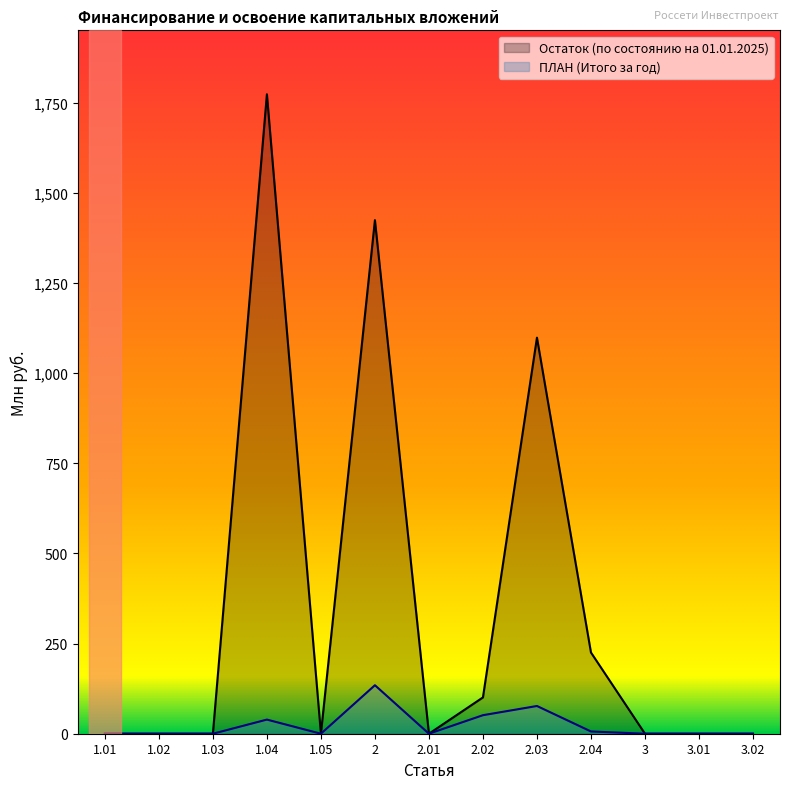

True or false: Остаток (по состоянию на 01.01.2025) has more than 0 interior local peaks.

True